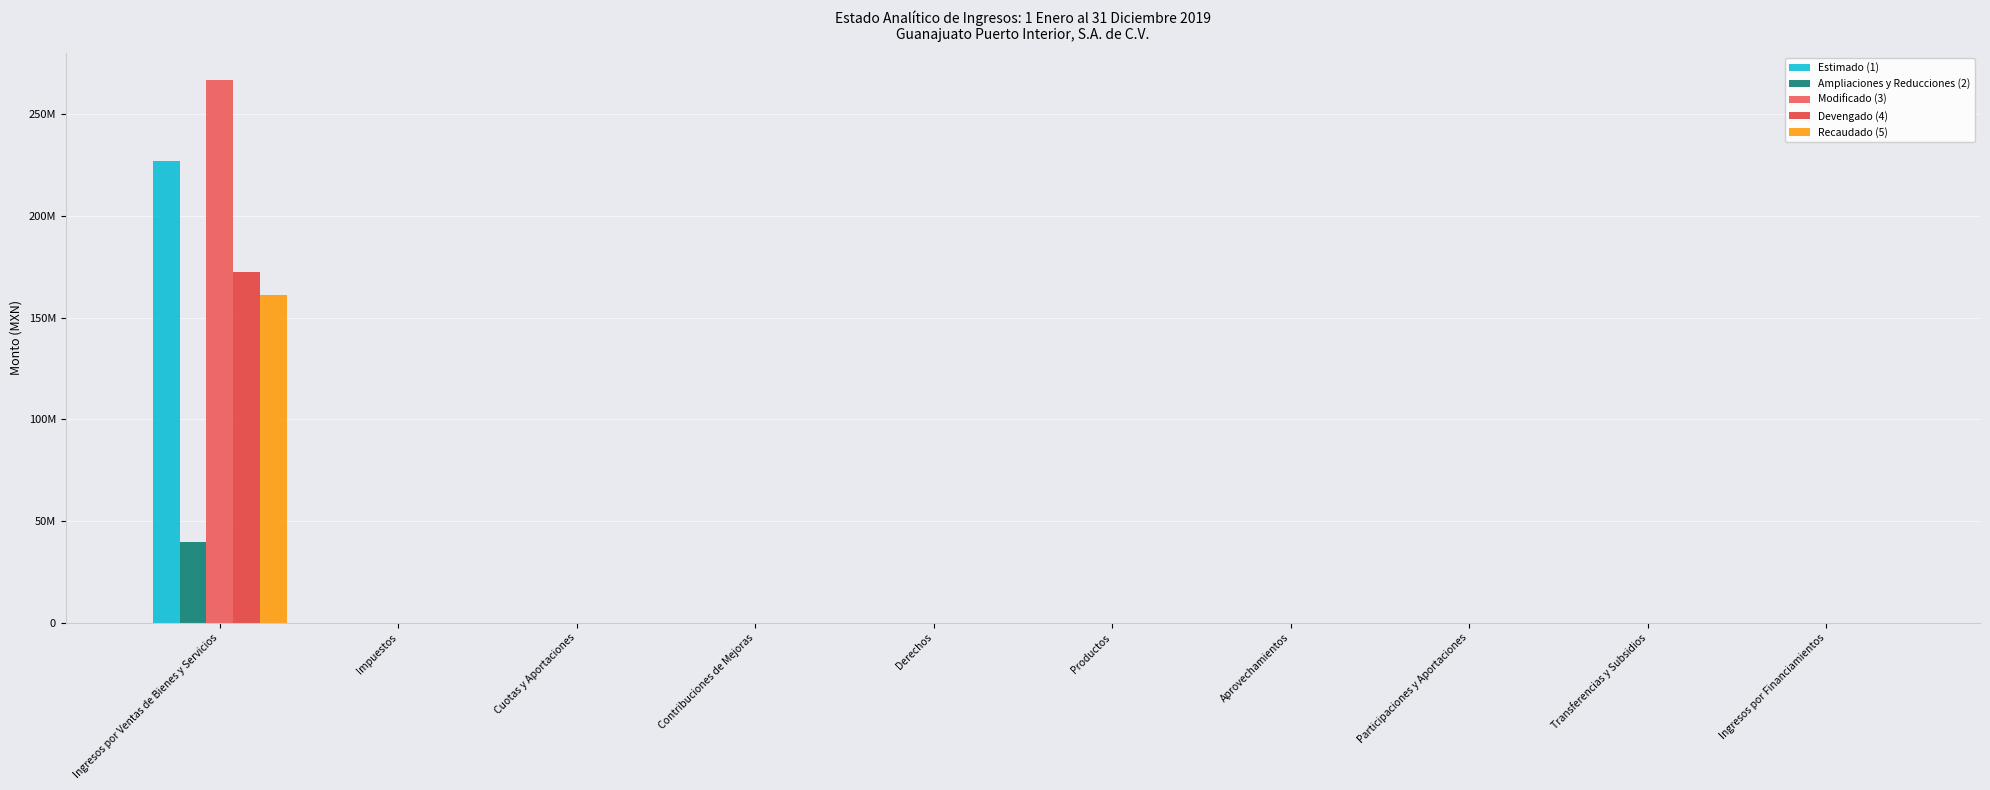

List the labels in order of Estimado (1) value, largest first.

Ingresos por Ventas de Bienes y Servicios, Impuestos, Cuotas y Aportaciones, Contribuciones de Mejoras, Derechos, Productos, Aprovechamientos, Participaciones y Aportaciones, Transferencias y Subsidios, Ingresos por Financiamientos